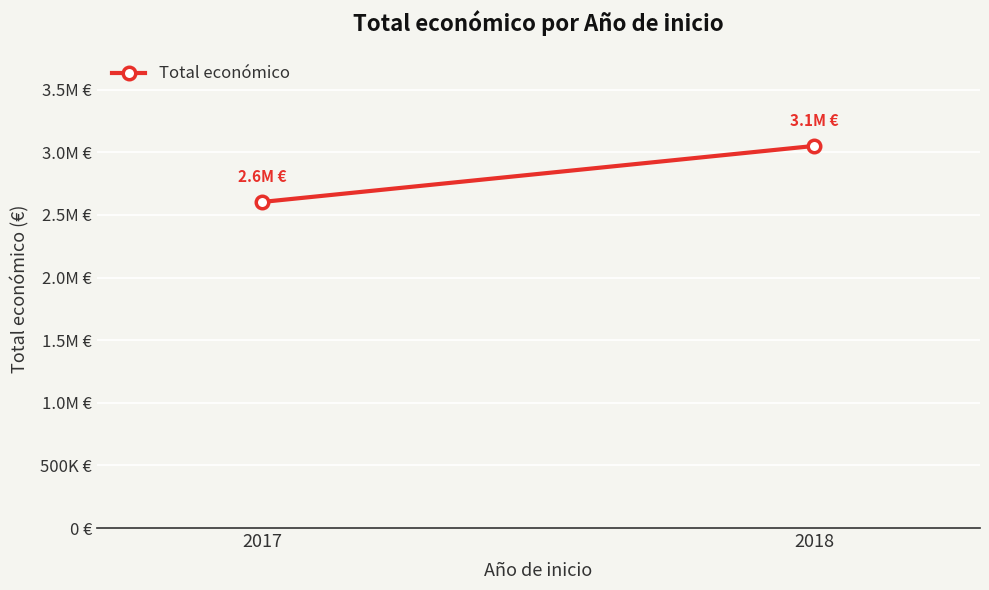

Which category has the highest value across all series?

2018